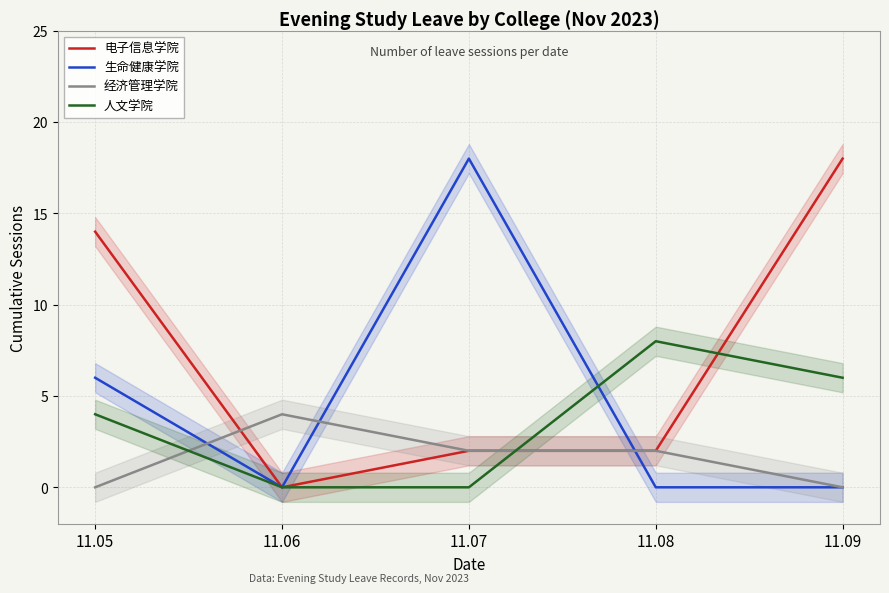

Which series ends up on top after the final intersection of 生命健康学院 and 人文学院?

人文学院